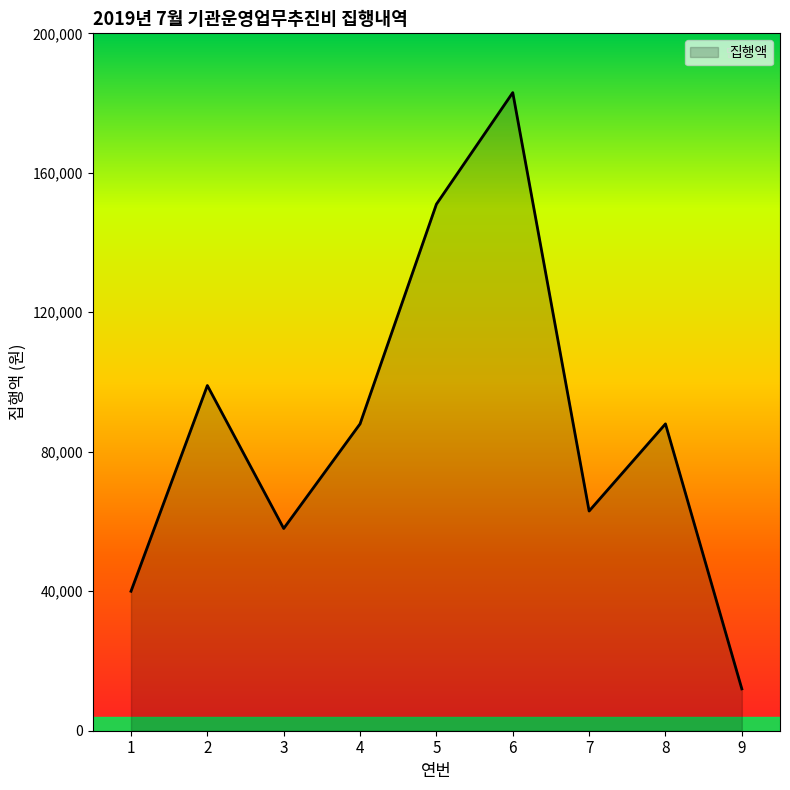

Is it true that the value at 4 is 88000?

True